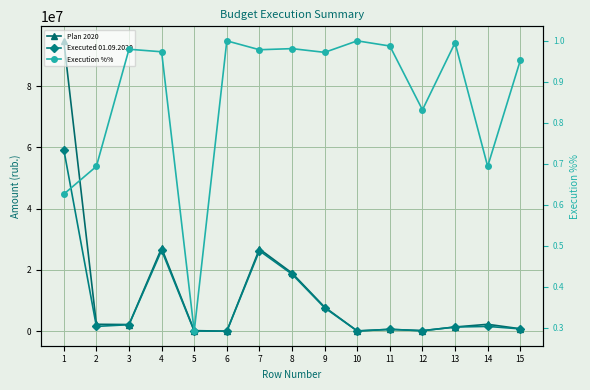

True or false: Executed 01.09.2020 and Plan 2020 intersect in this chart.

False